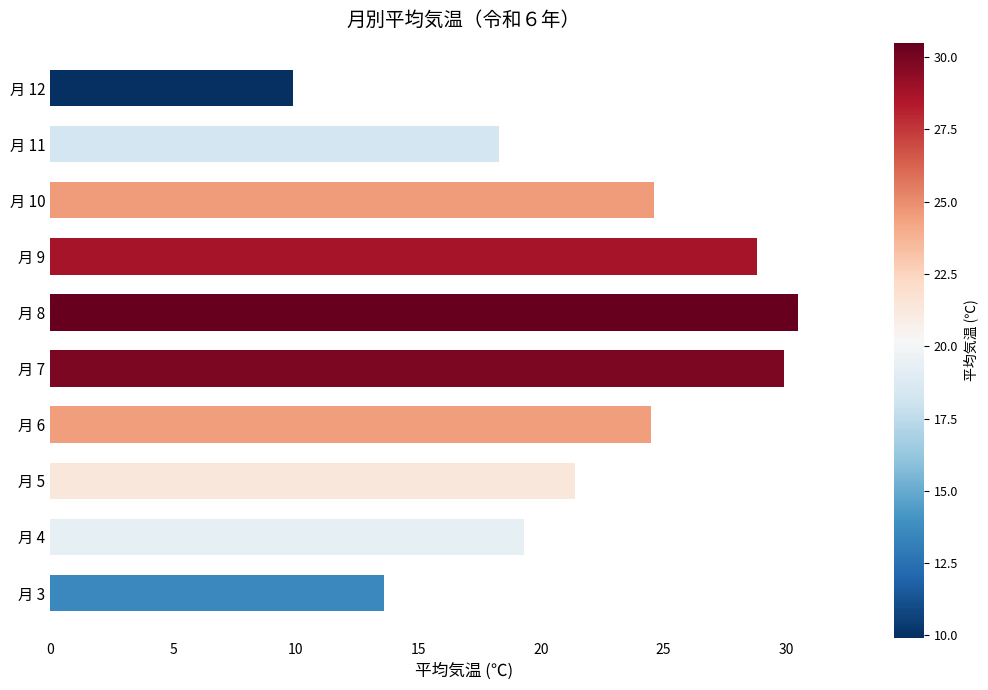

How many bars are there in total?

10